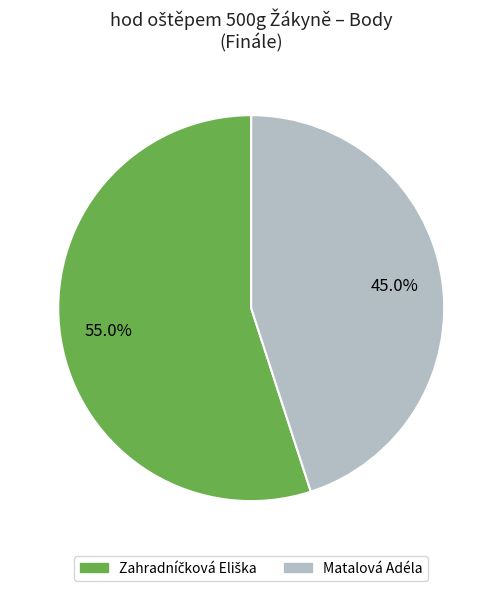

What is the smallest slice in the pie chart?

Matalová Adéla